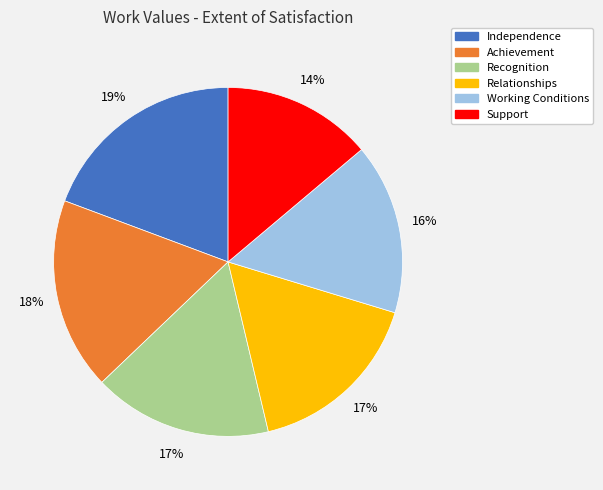

To the nearest percent, what is the difference between the Independence and Support slice percentages?

5%